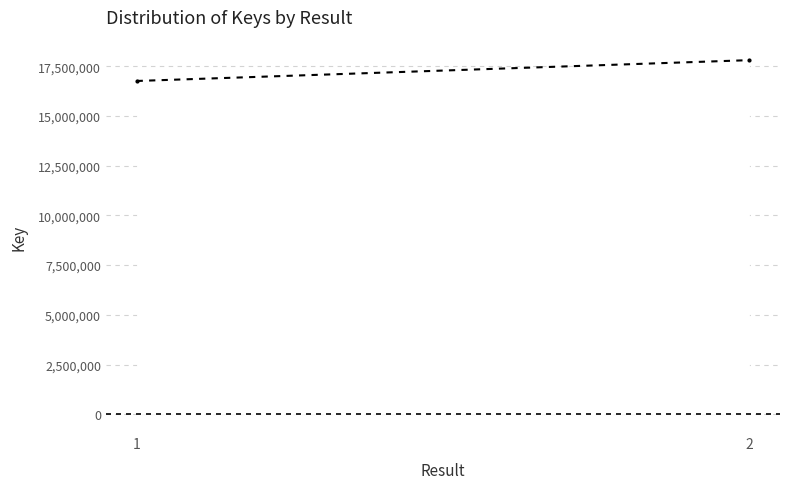

At which label is the value closest to 17278378?

1